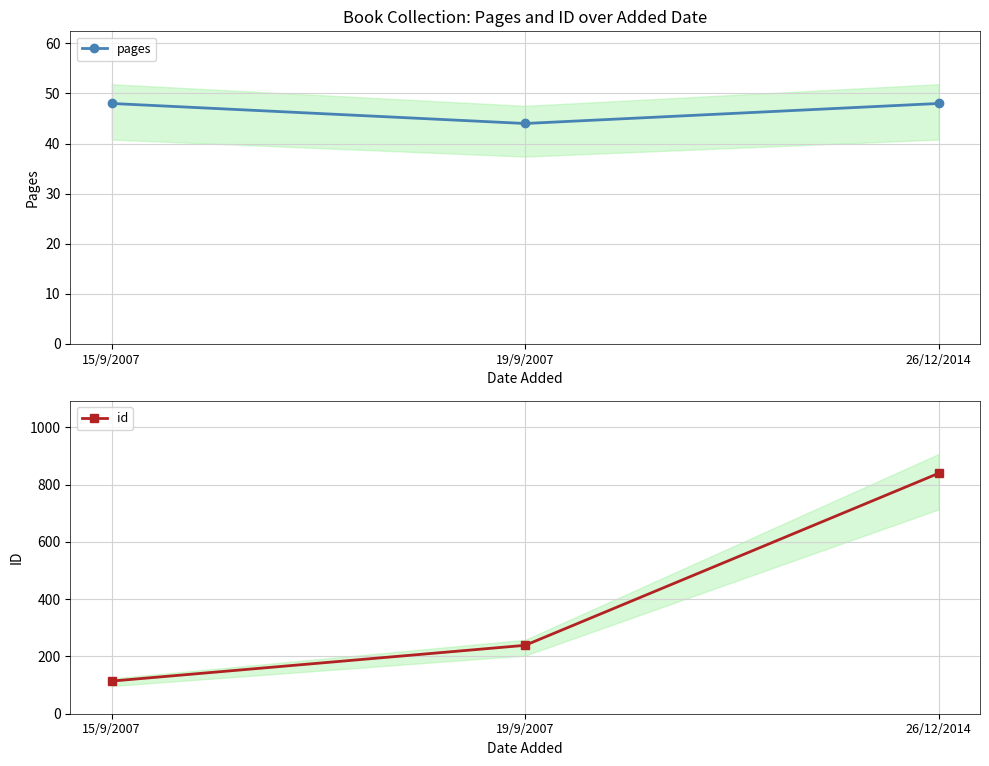

Is the value of pages at 26/12/2014 greater than the value of id at 19/9/2007?

No